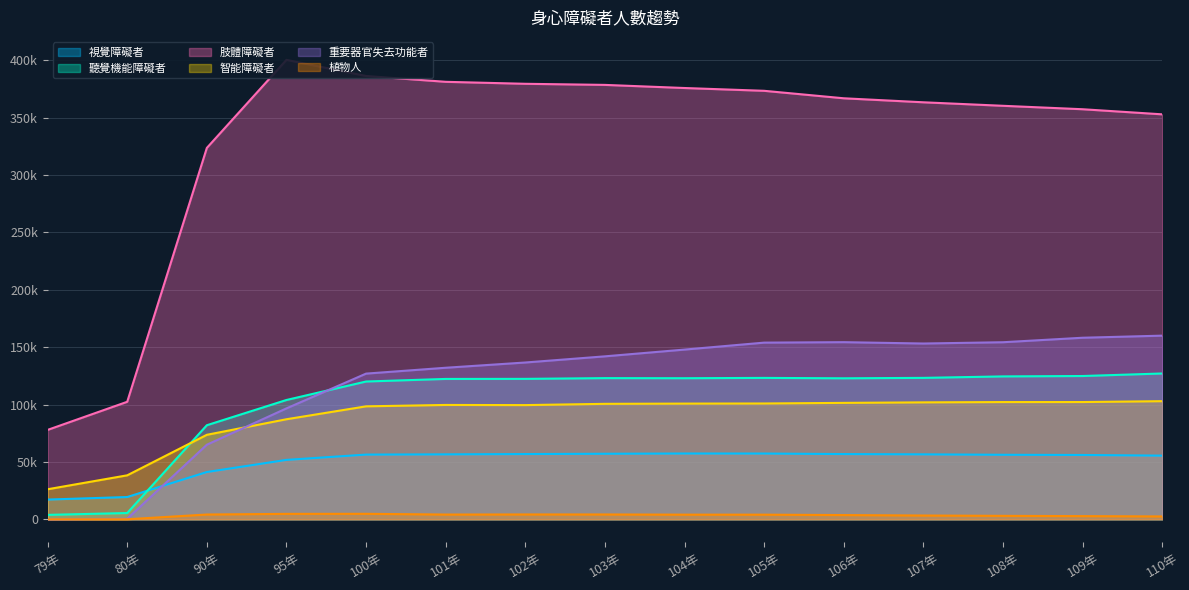

What is the spread (max minus min) of values at 110年?

350309